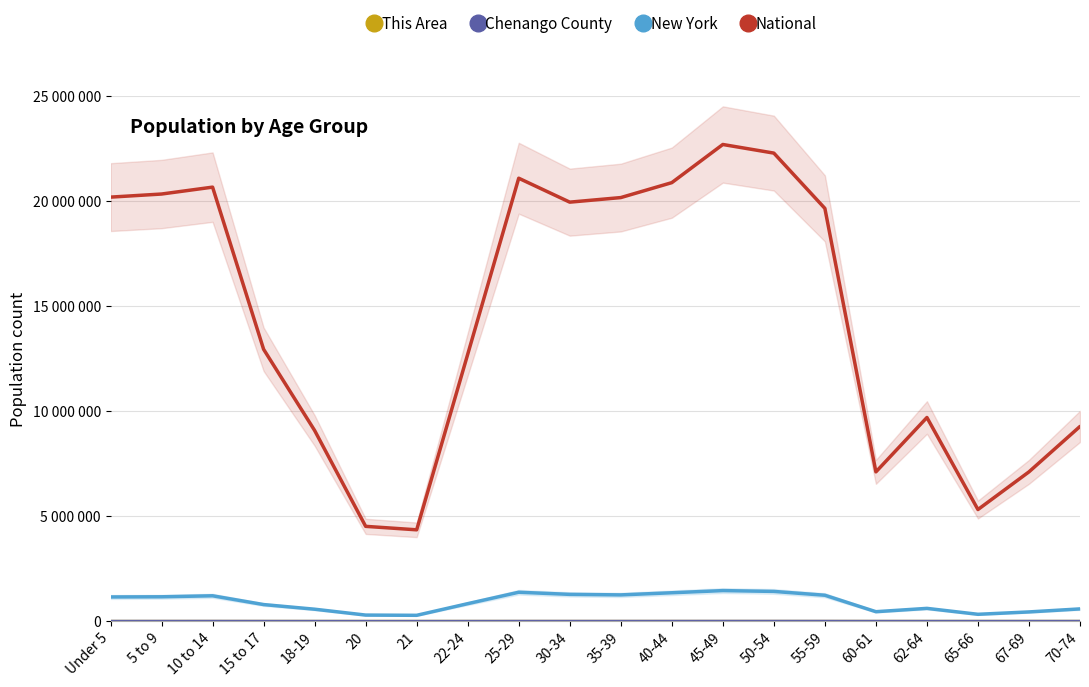

At which label is Chenango County closest to 2409?

15 to 17